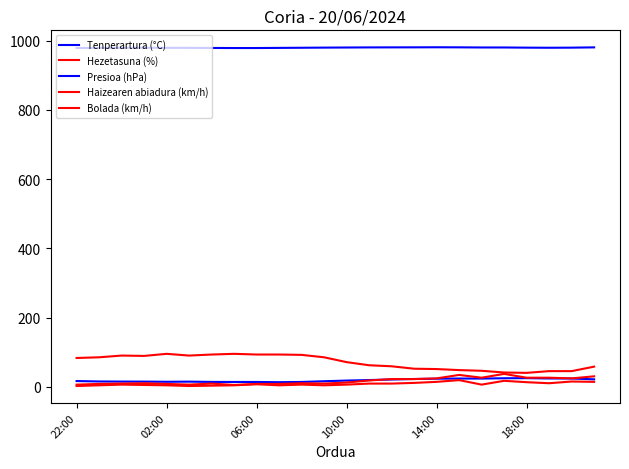

Is this an area chart (filled region under the line)?

No